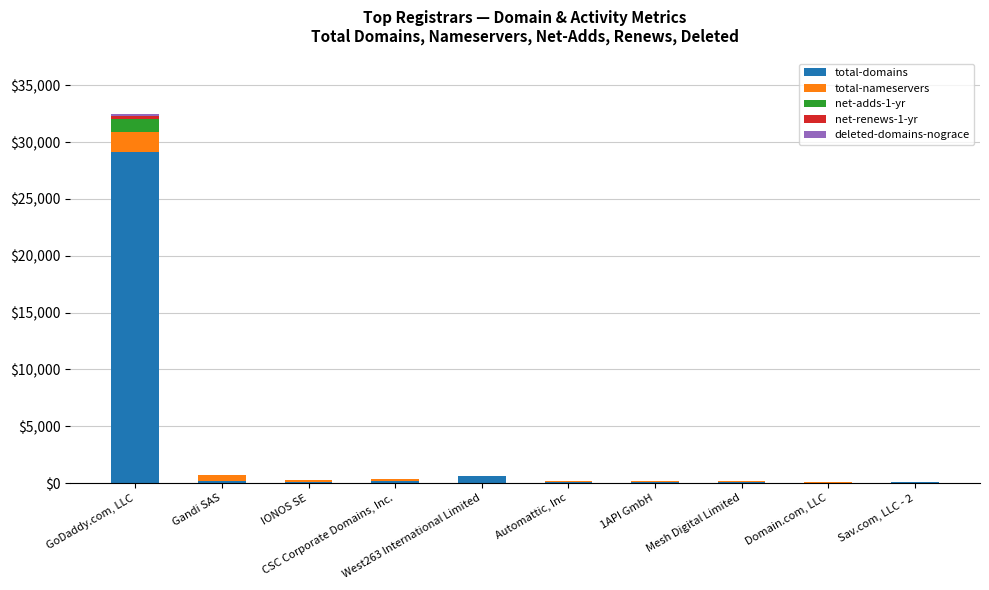

Does the chart contain stacked bars?

Yes